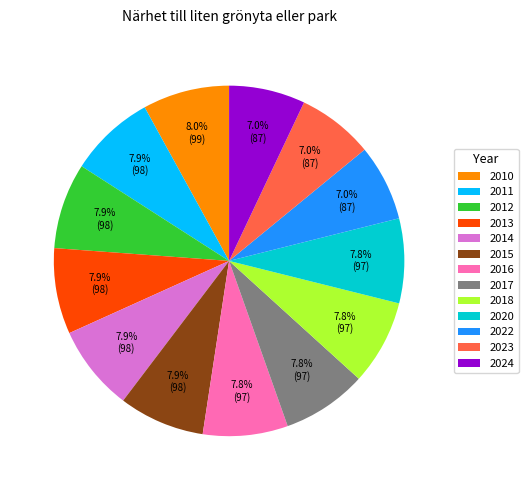

How many segments does this pie chart have?

13